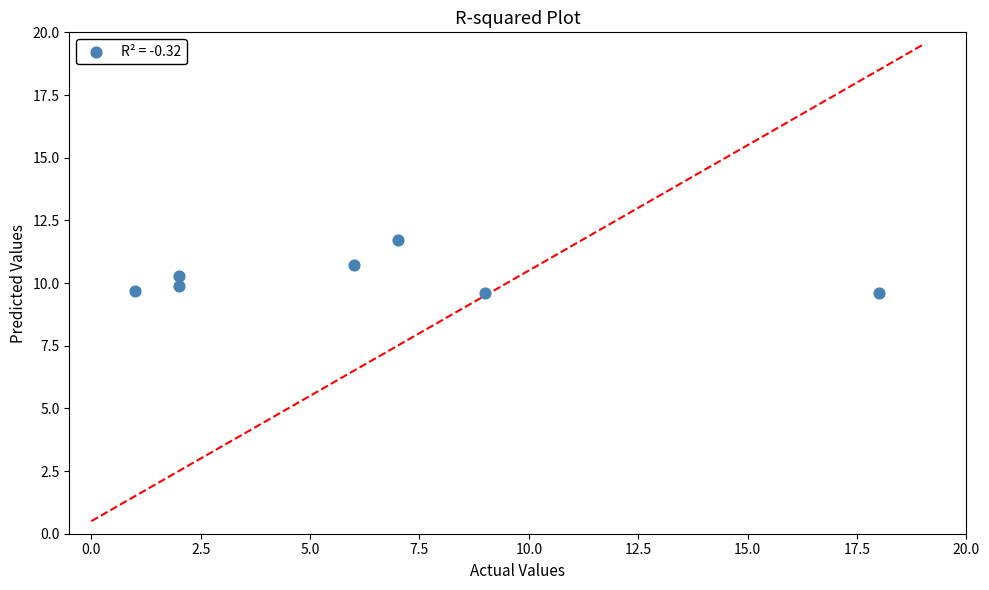

What is the range of X values (max minus min)?

17.0